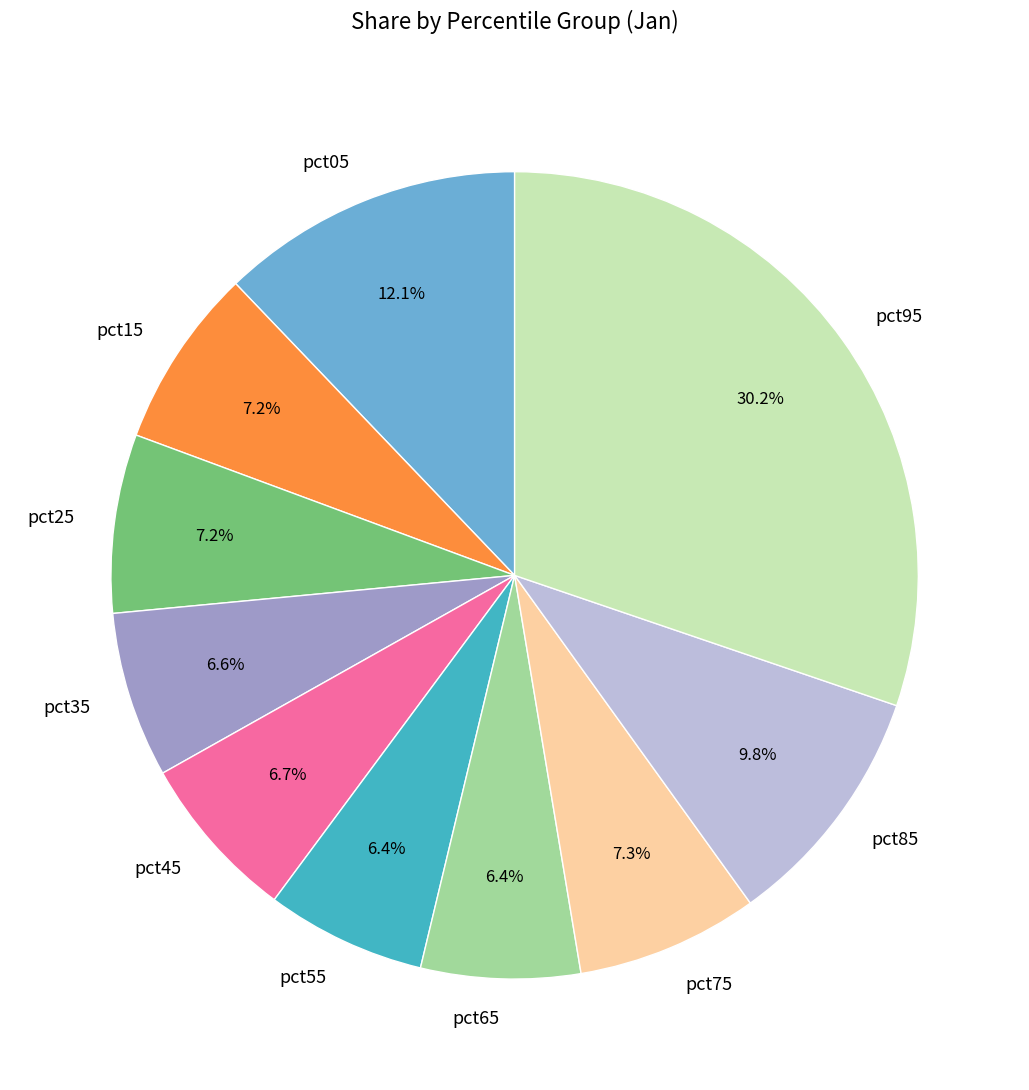

What is the largest slice in the pie chart?

pct95